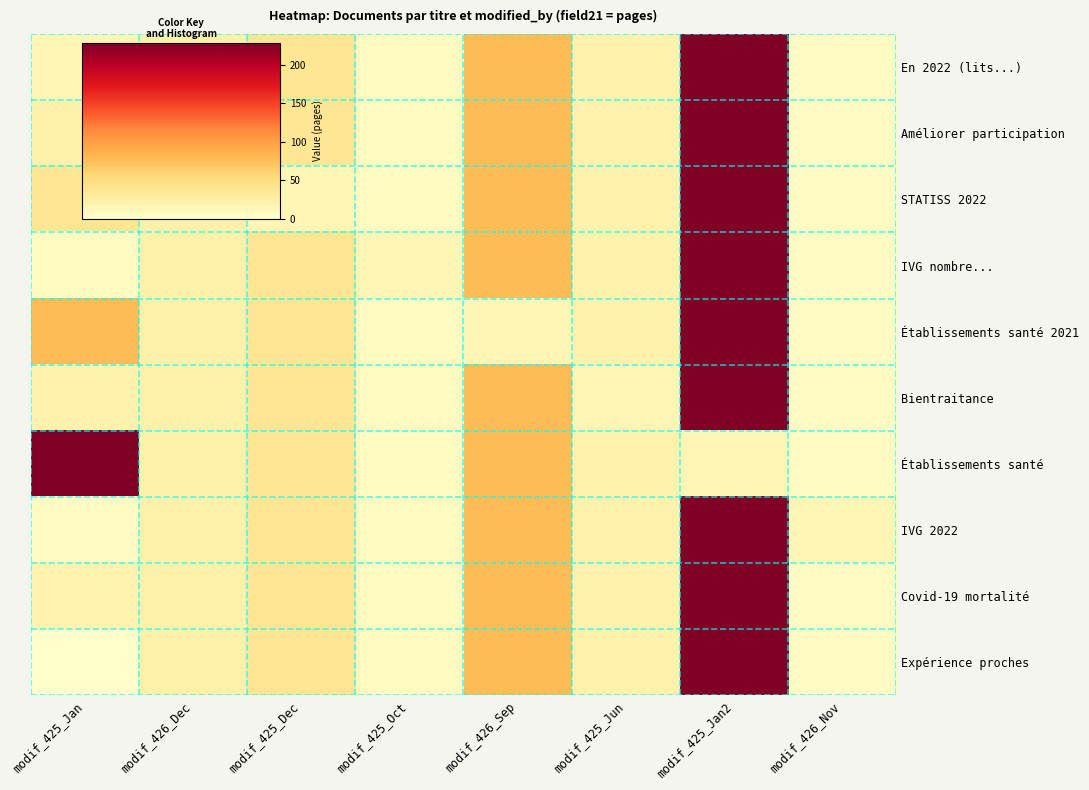

What is the spread (max minus min) of values at modif_425_Jun?

5